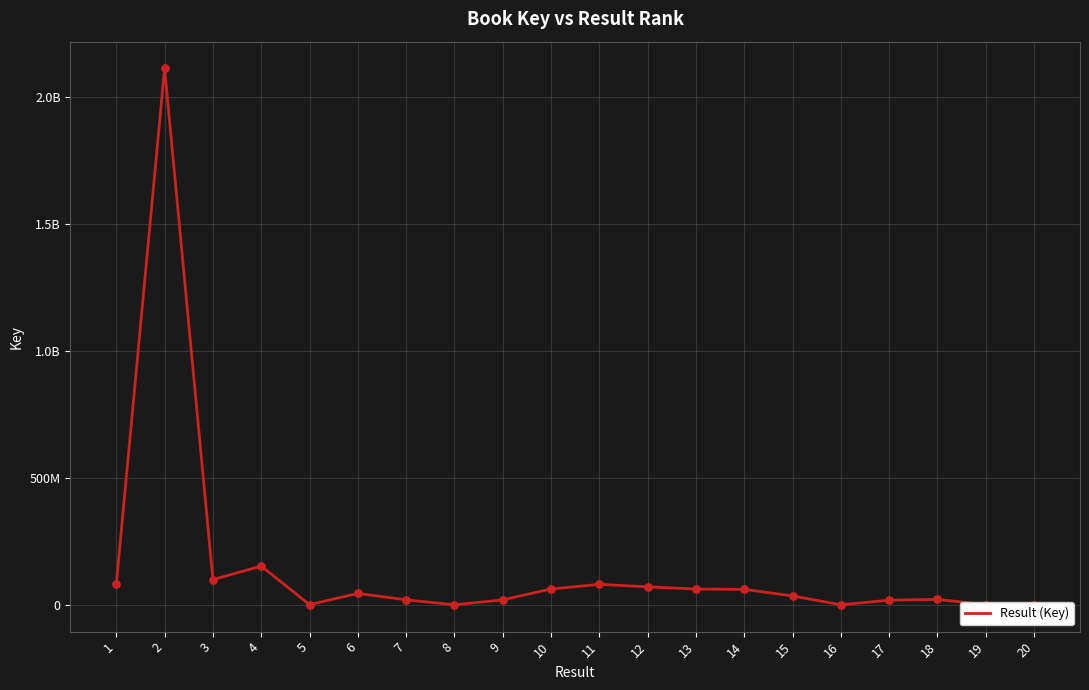

What is the change in value from 6 to 11?

+35628270